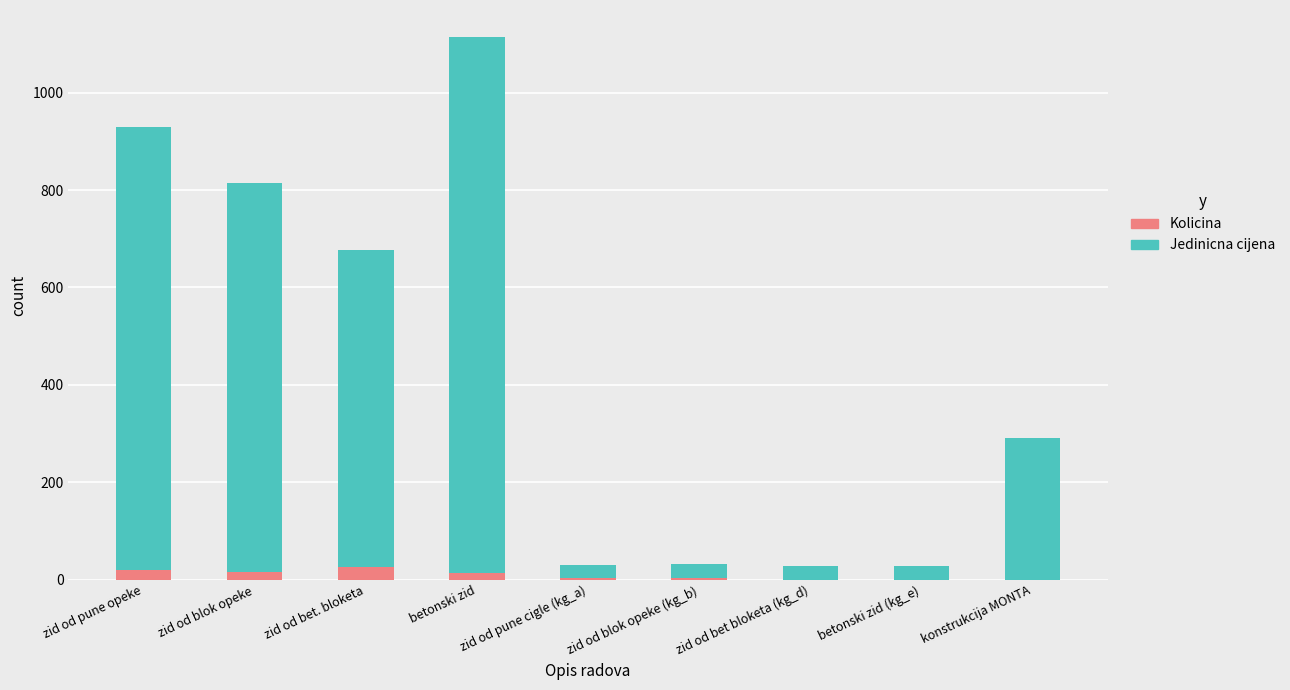

What is the maximum value for Kolicina?

26